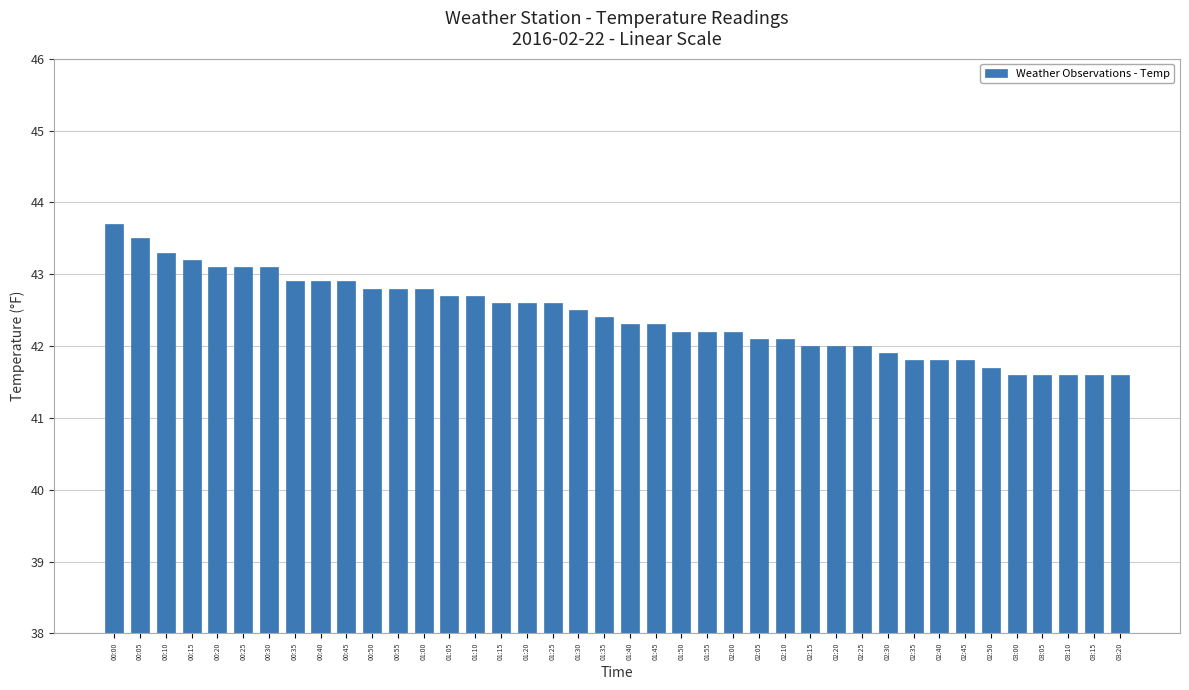

What is the value of the 4th bar from the left?

43.2